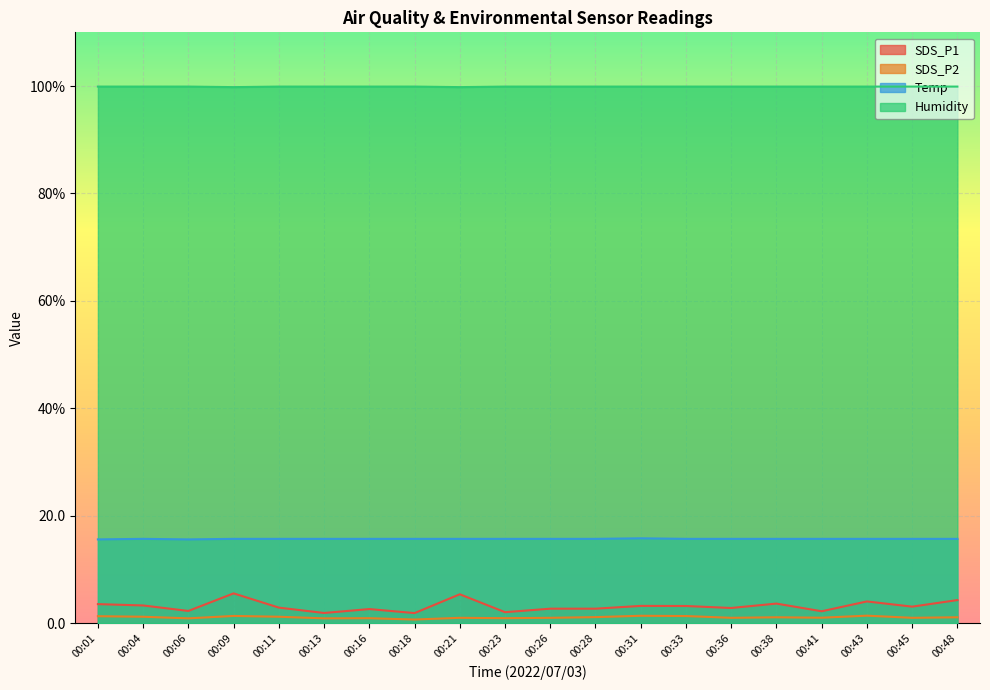

What is the approximate value of SDS_P1 at 00:06?

2.3